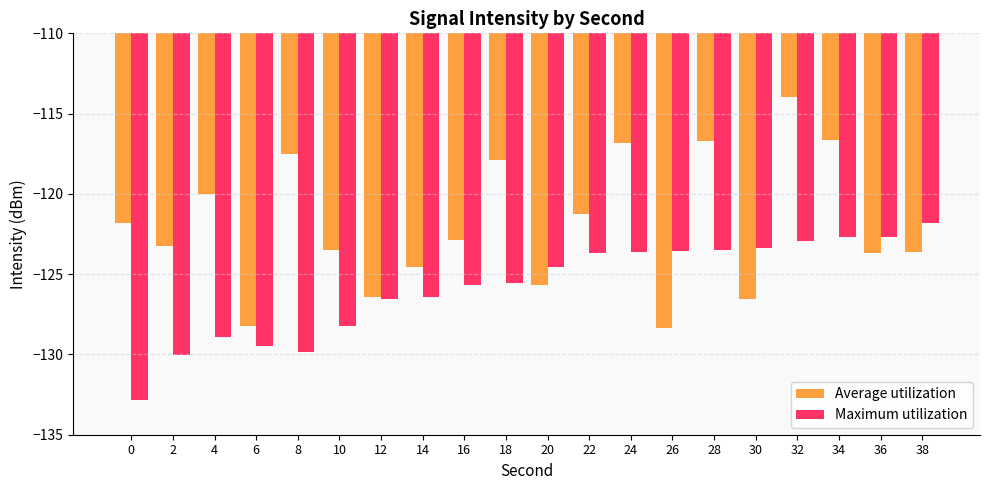

What are all the series names shown in the legend?

Average utilization, Maximum utilization